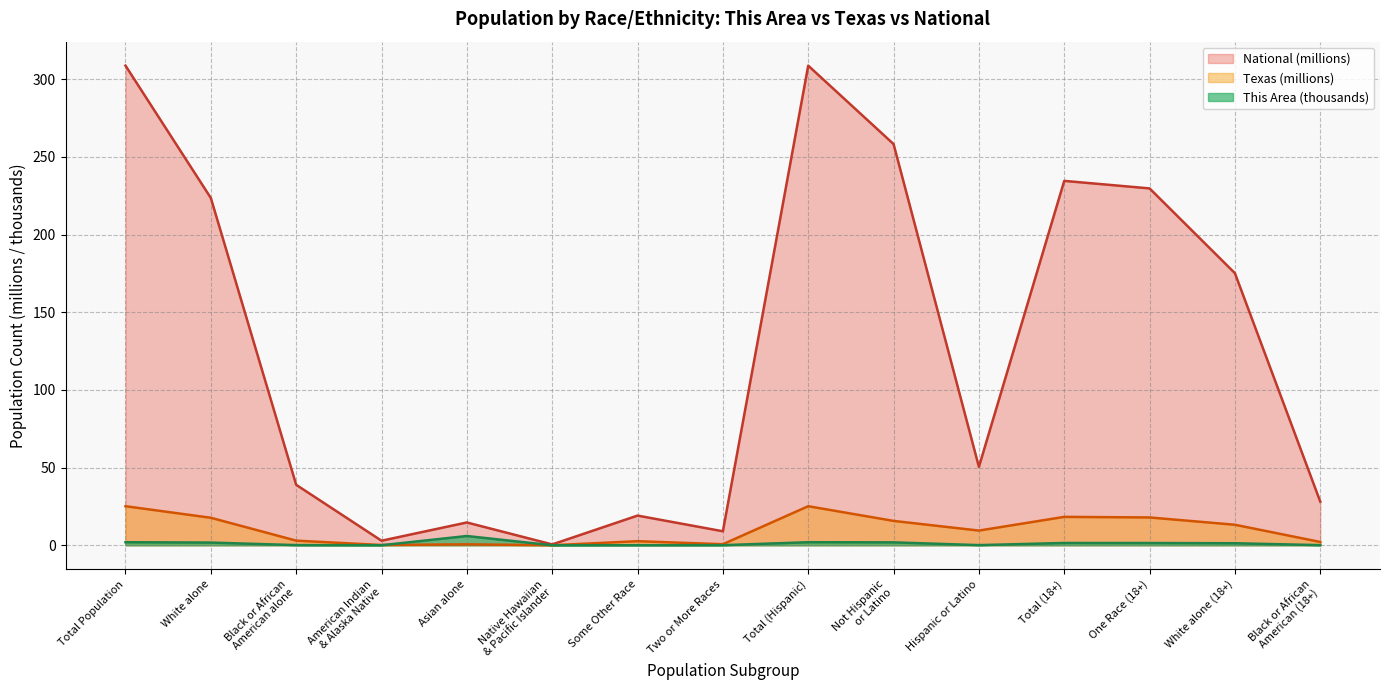

The value of Texas at Hispanic or Latino is 2.1. True or false?

False